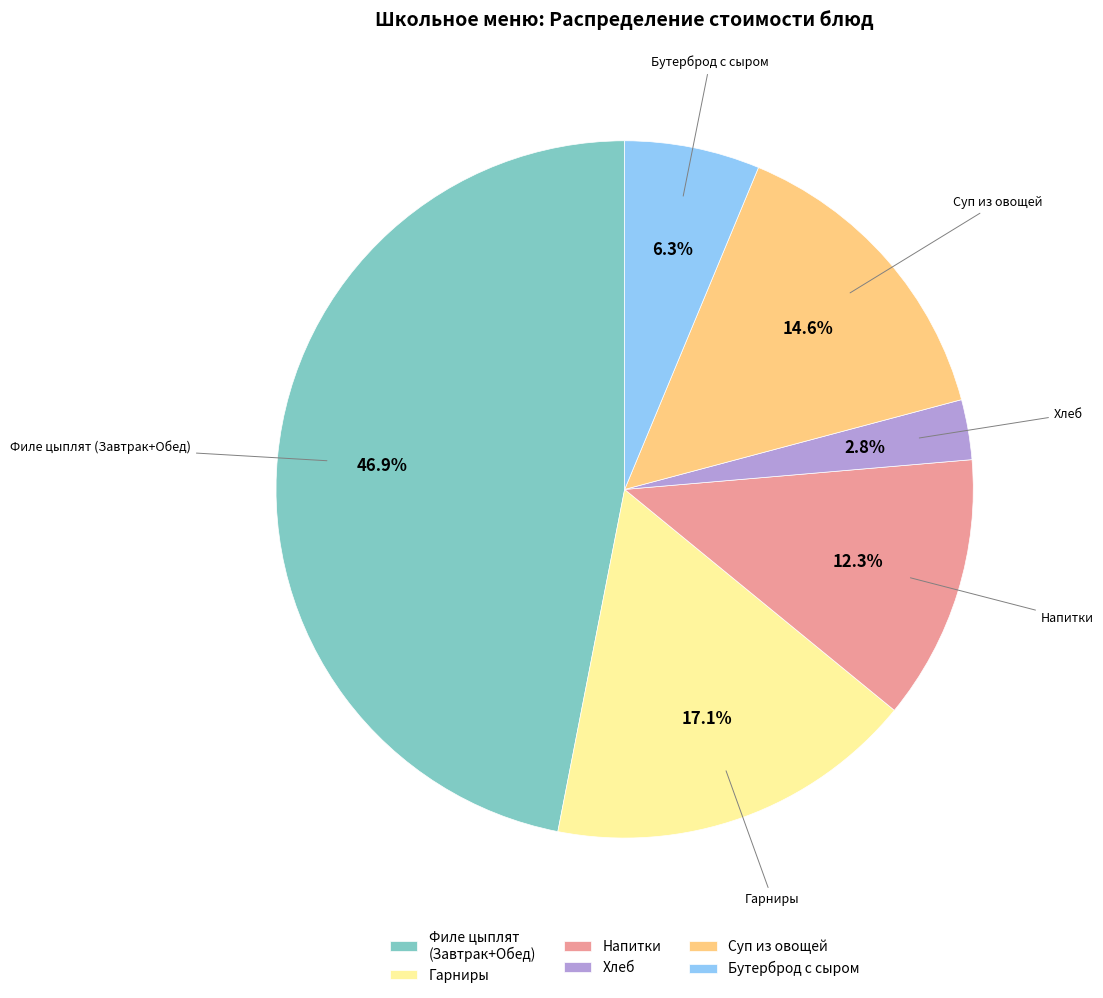

Does Филе цыплят (Завтрак+Обед) account for over 50% of the chart?

No